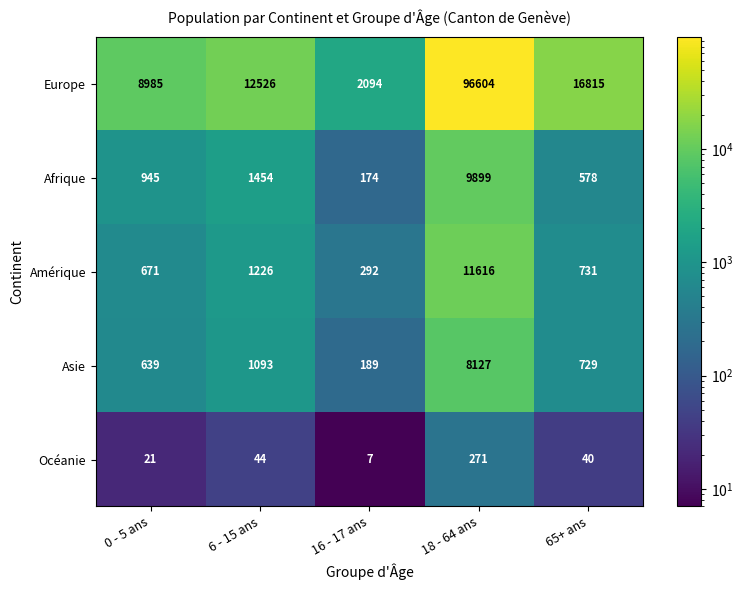

How many values in the Amérique series are below 731?

2